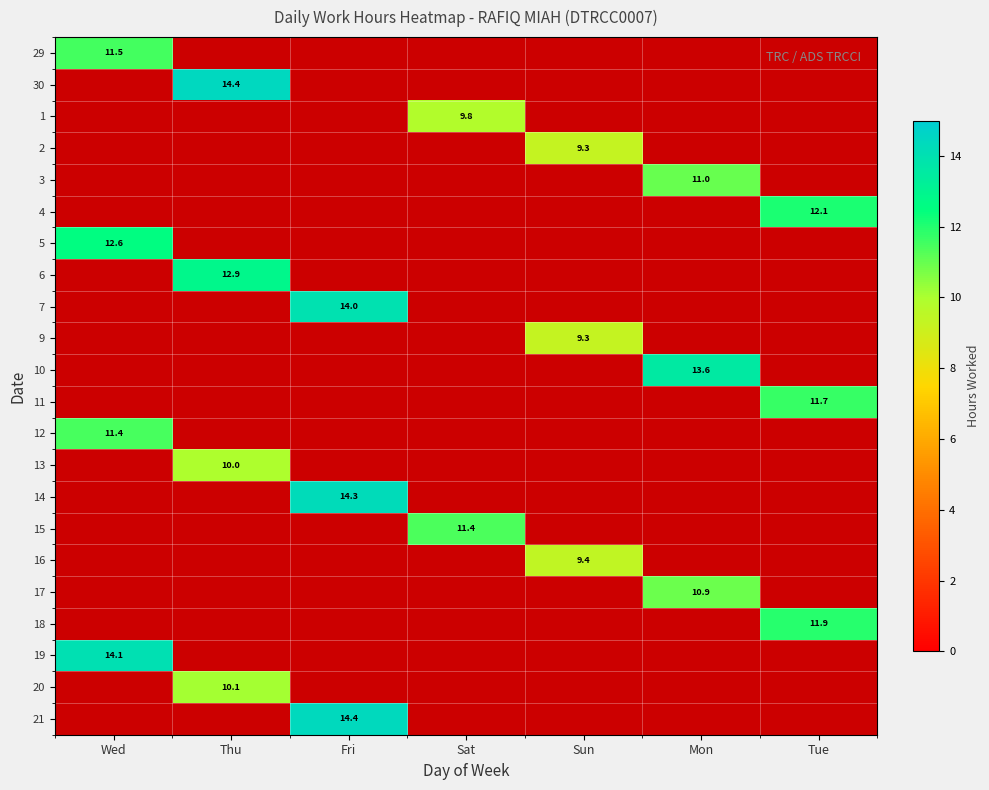

Which has a higher value, Mon or Tue?

Tue